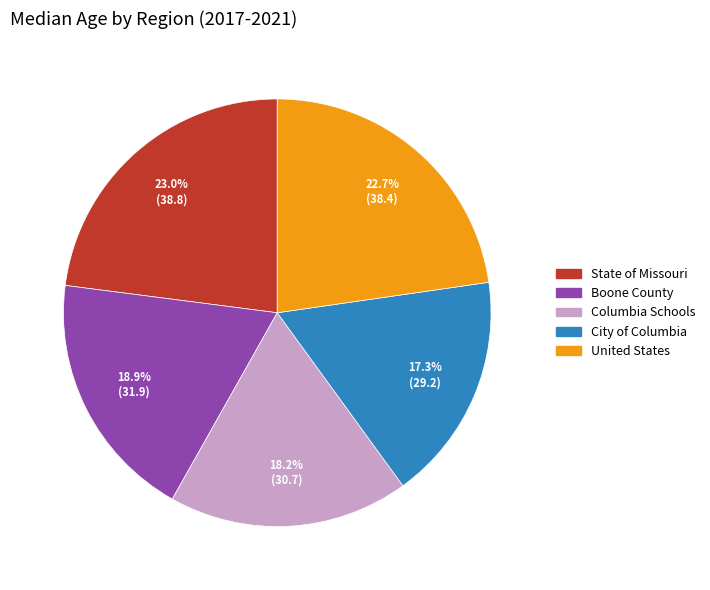

Which has a higher value, United States or Columbia Schools?

United States